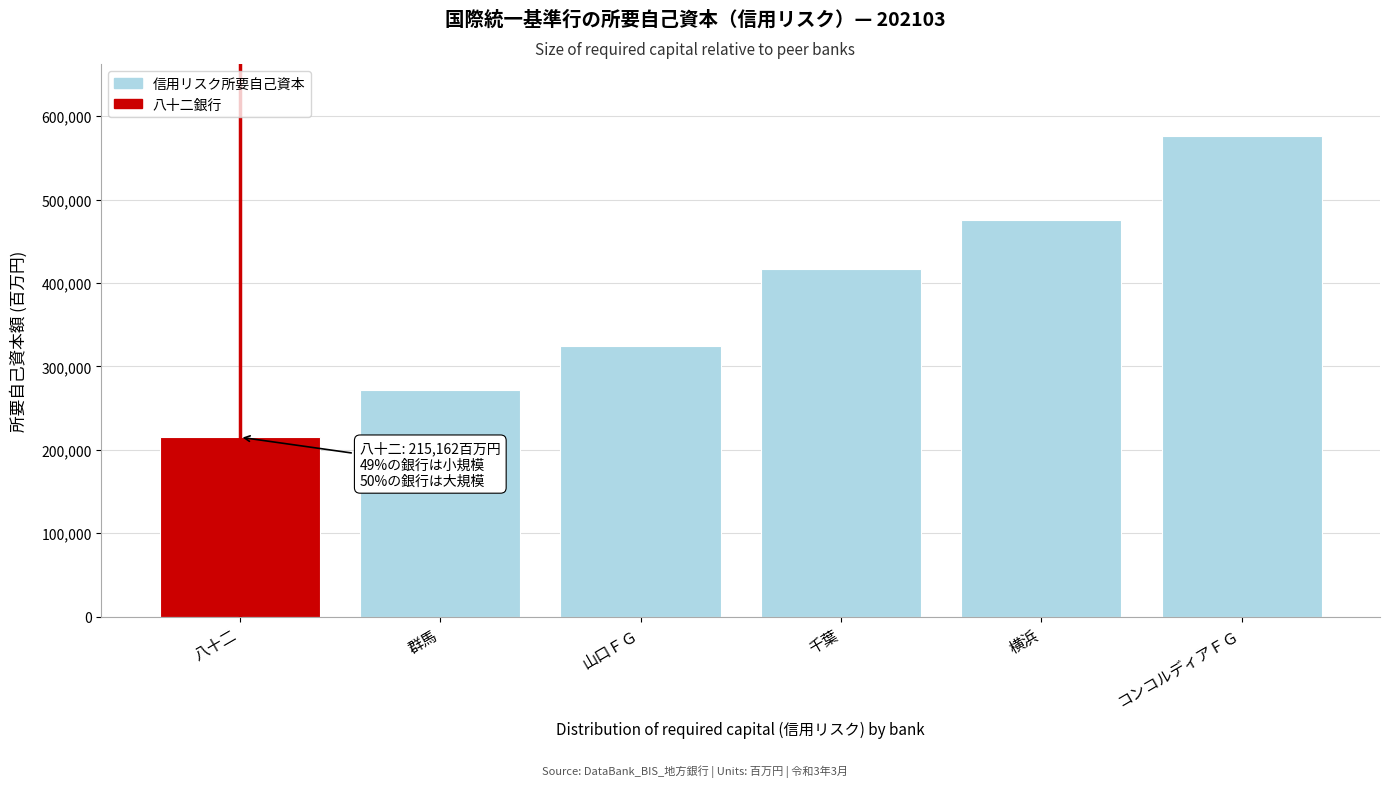

Reading left to right, list all the values displayed in this chart.

215162	272206	324502	417056	475072	576204